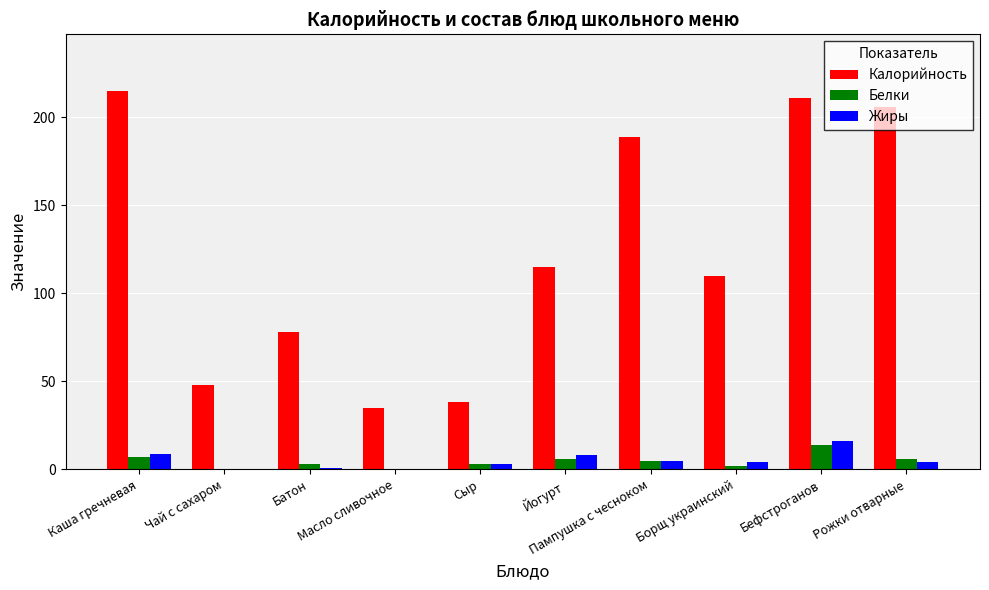

Which series has the largest total across all categories?

Калорийность